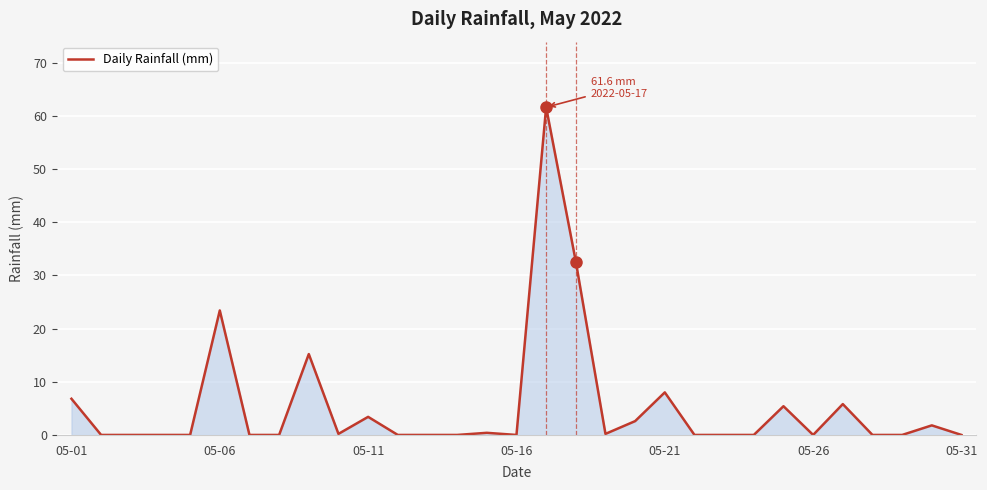

What is the greatest value displayed?

61.6